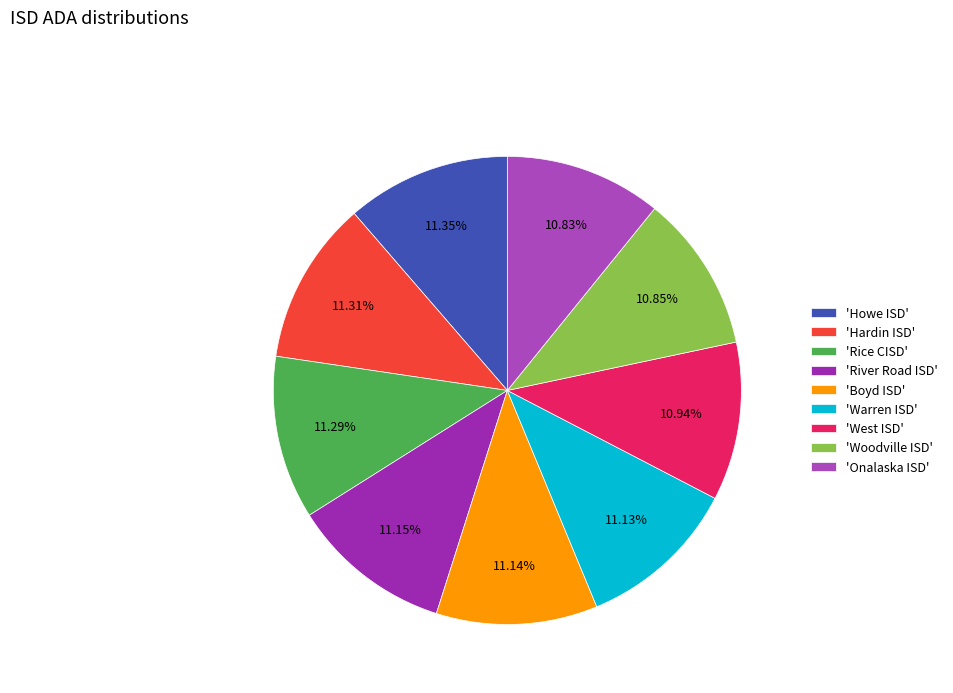

Rank the categories by value from lowest to highest.

Onalaska ISD, Woodville ISD, West ISD, Warren ISD, Boyd ISD, River Road ISD, Rice CISD, Hardin ISD, Howe ISD